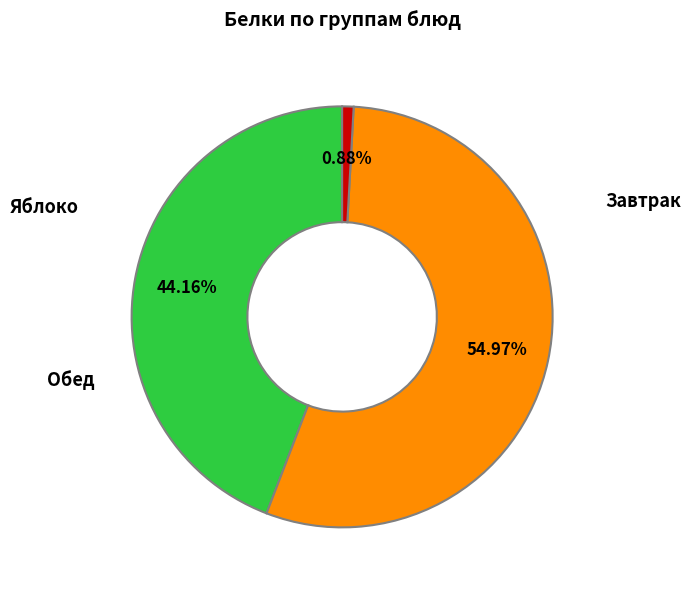

Does any single category account for the majority?

Yes